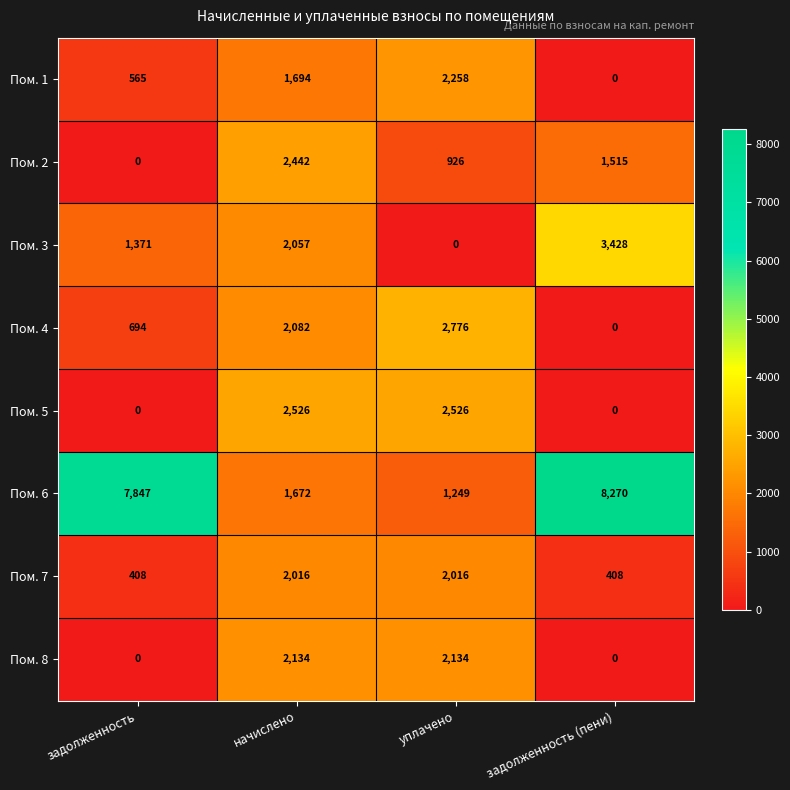

The Пом. 1 series shows 187 at задолженность. True or false?

False